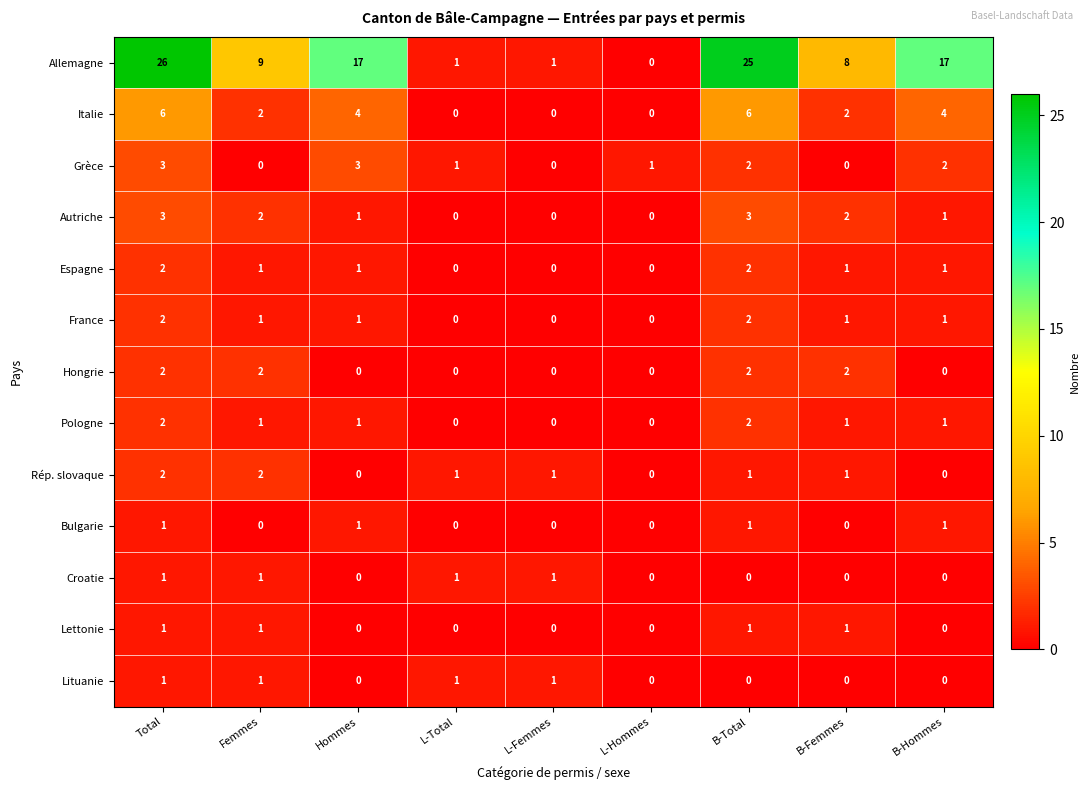

What is the maximum value shown in the chart?

26